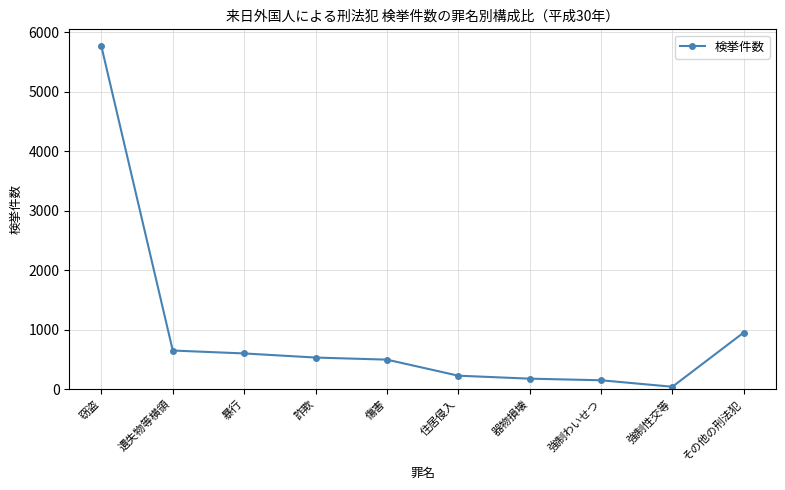

How many data points does each series have?

10